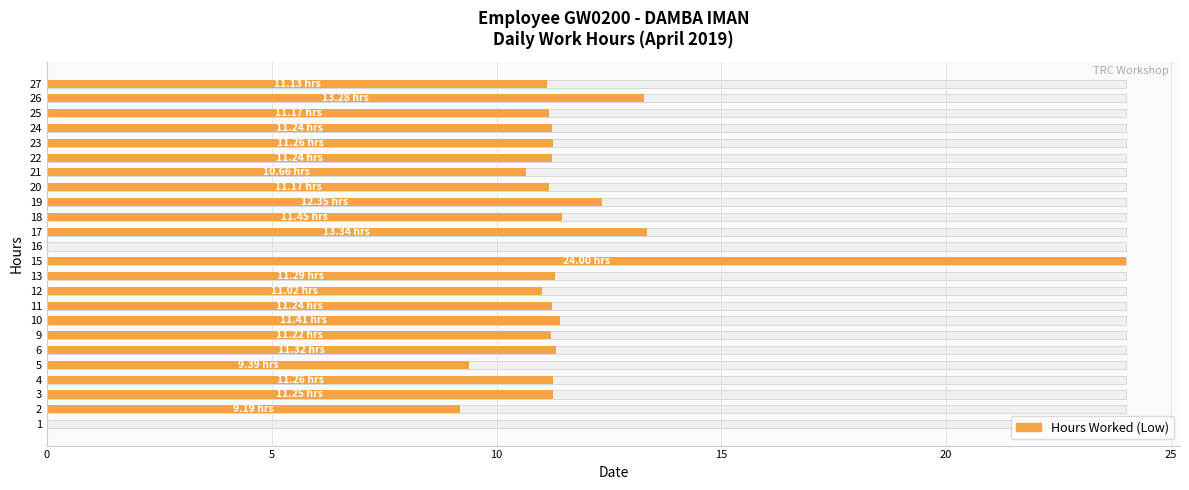

Between 16 and 27, which is larger?

27